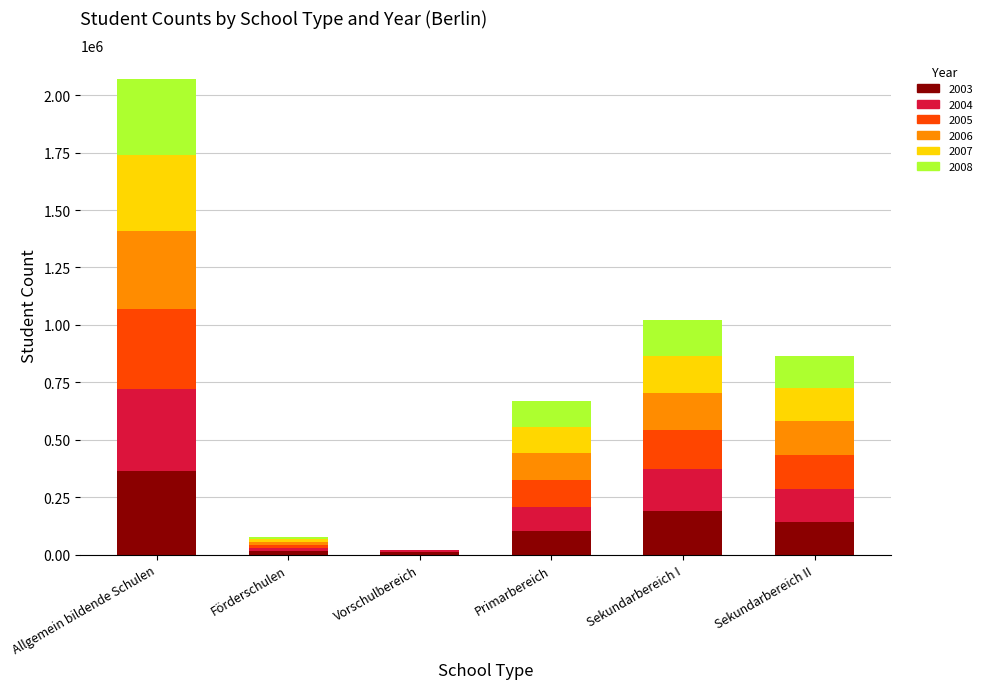

How many series are shown in this chart?

6